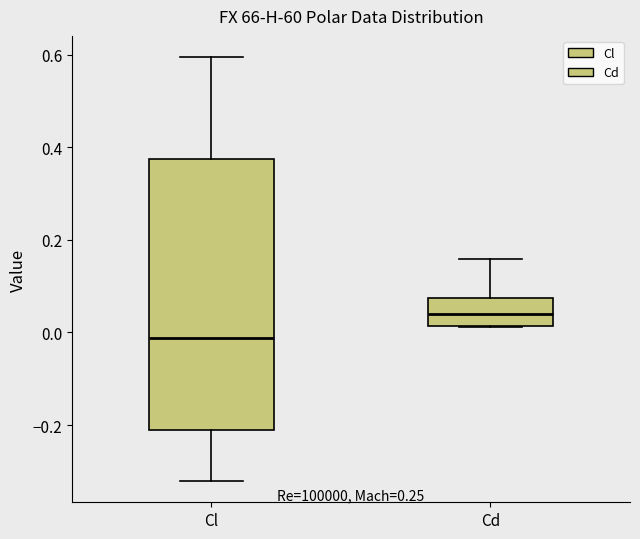

Where does the lower whisker of the box for Cl end on the y-axis? The values are not printed on the chart, so give them approximately, as read against the axis.

-0.32